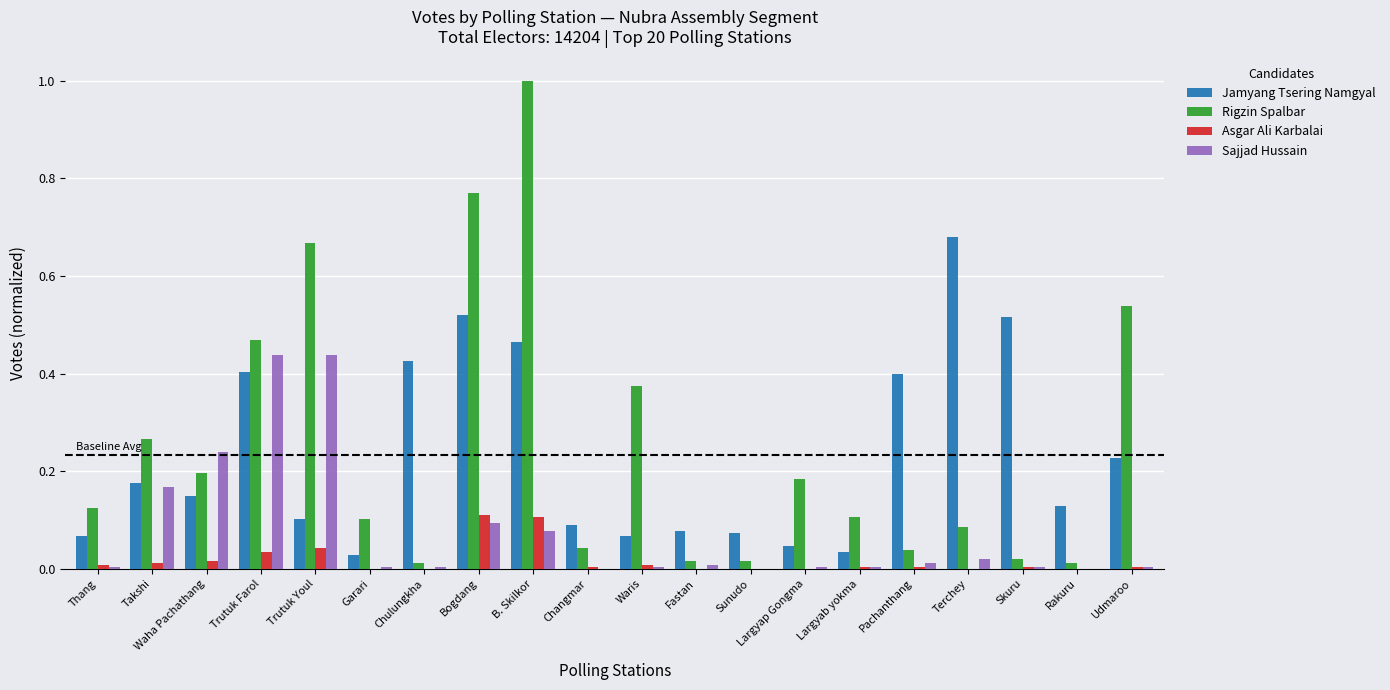

At which category does the chart reach its peak across all series?

B. Skilkor